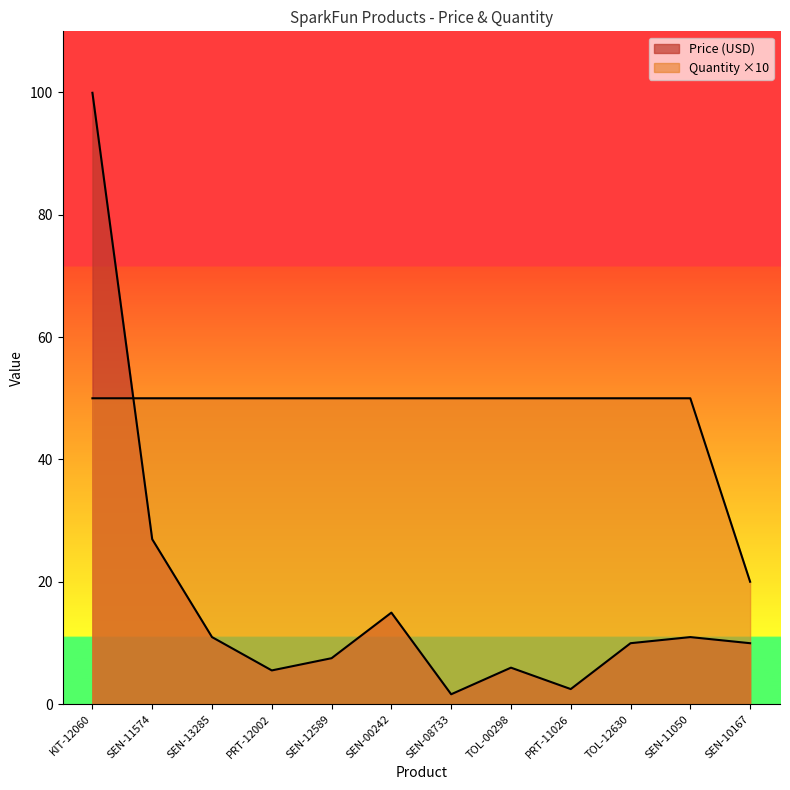

How many lines are shown in the chart?

2